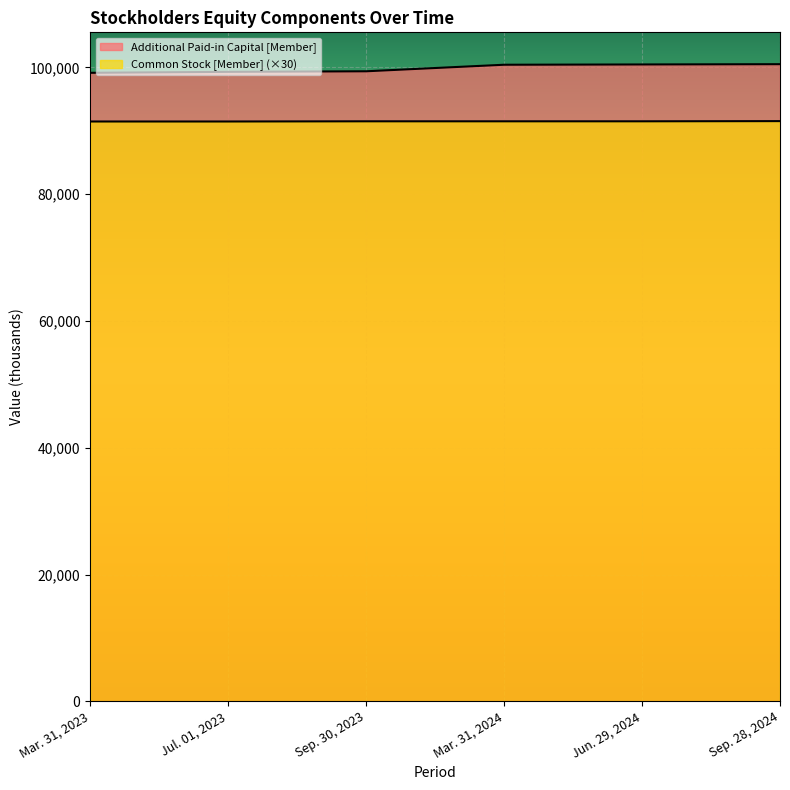

The value of Additional Paid-in Capital [Member] at Sep. 30, 2023 is 99392. True or false?

True